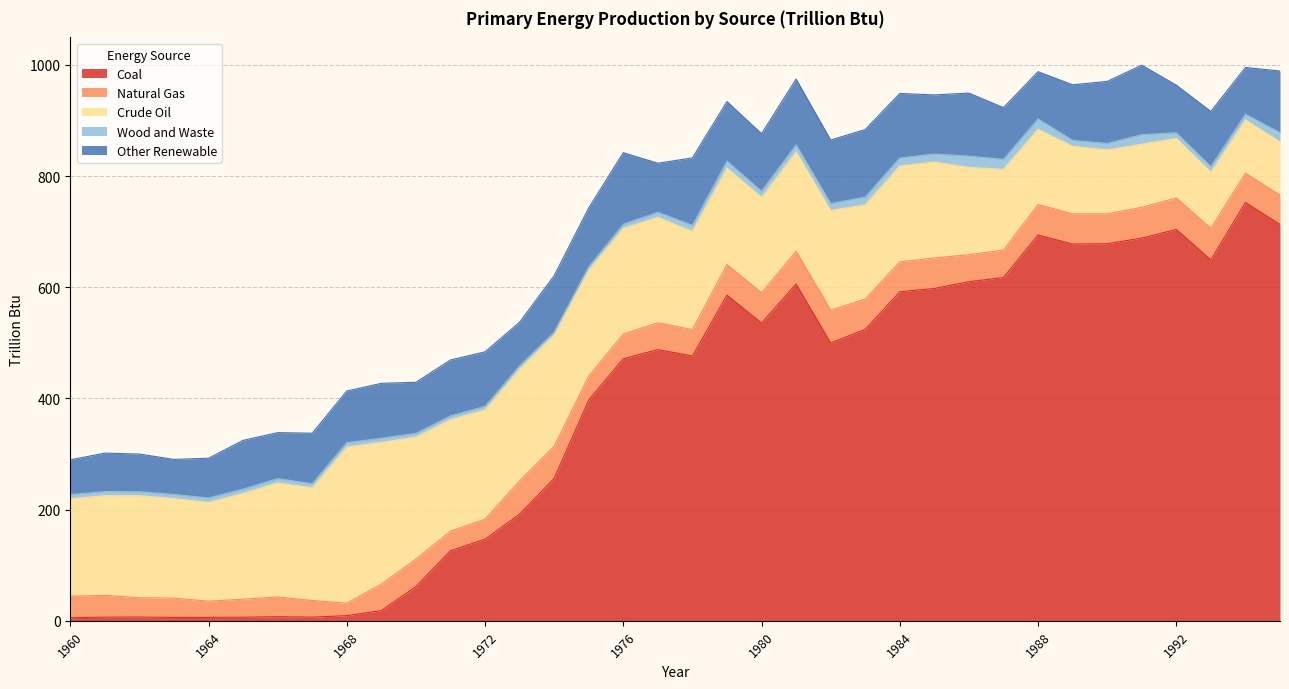

At how many categories does at least one series exceed 305?

21